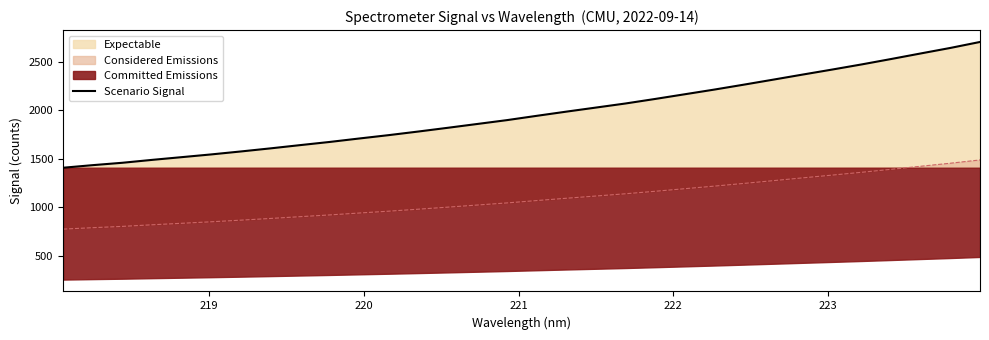

True or false: Scenario Signal and Considered Emissions intersect in this chart.

False